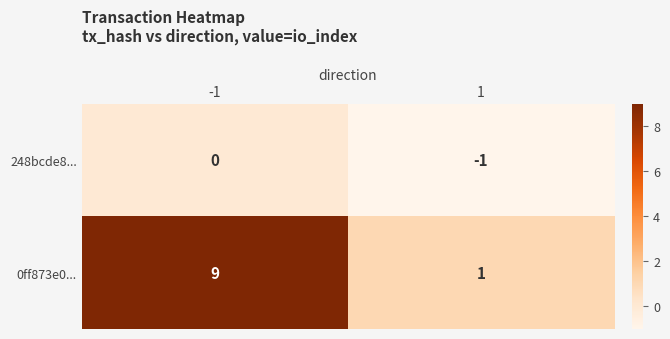

Which series has the widest spread of values?

0ff873e0...